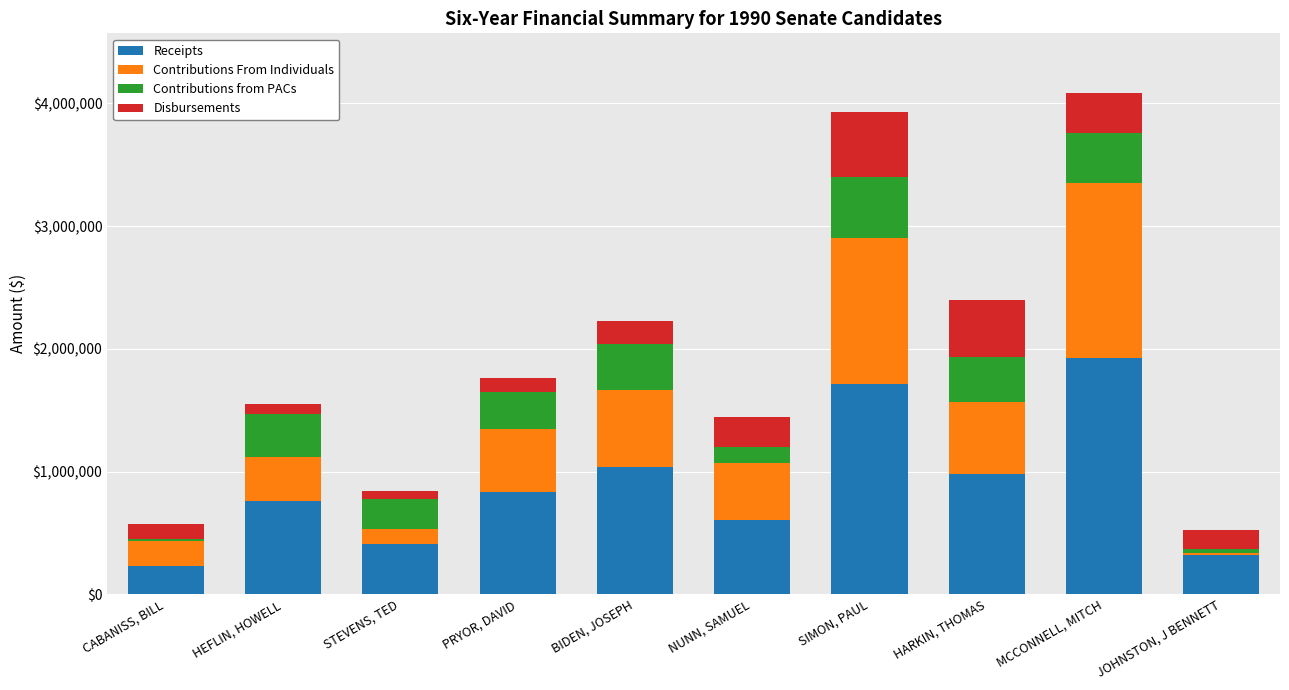

Which category has the highest value in the Receipts series?

MCCONNELL, MITCH